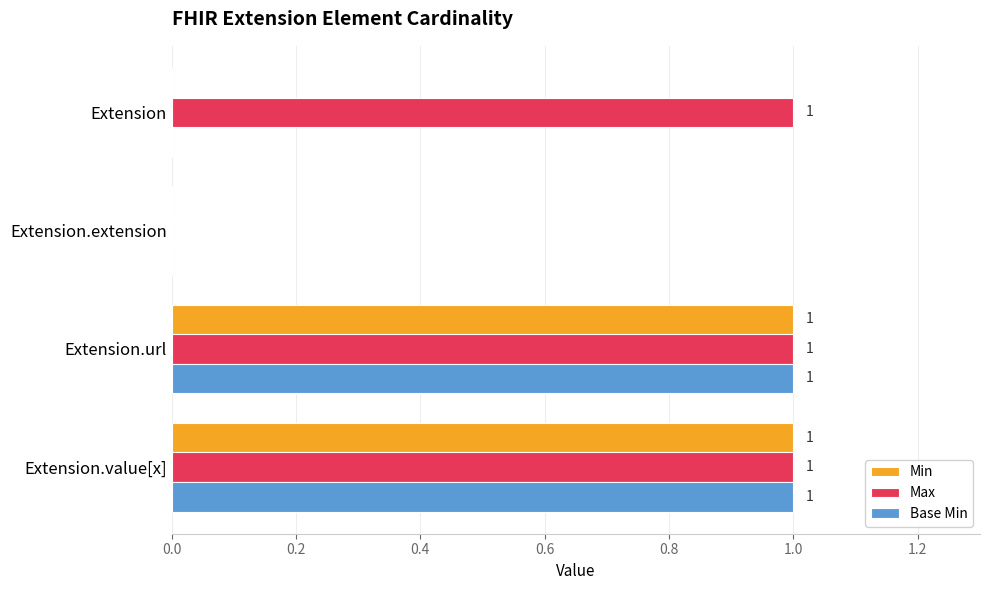

At which label is Max closest to 0?

Extension.extension